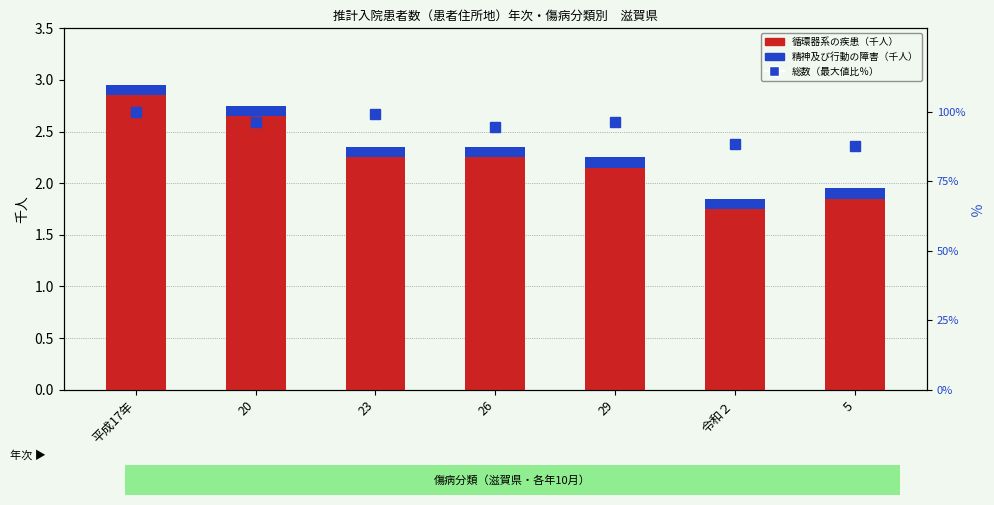

The 循環器系の疾患 series shows 2.7 at 20. True or false?

True